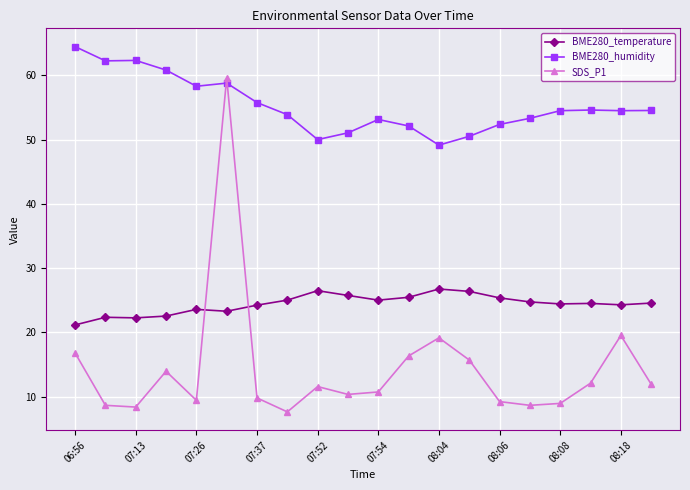

Which series has the largest range (max minus min)?

SDS_P1